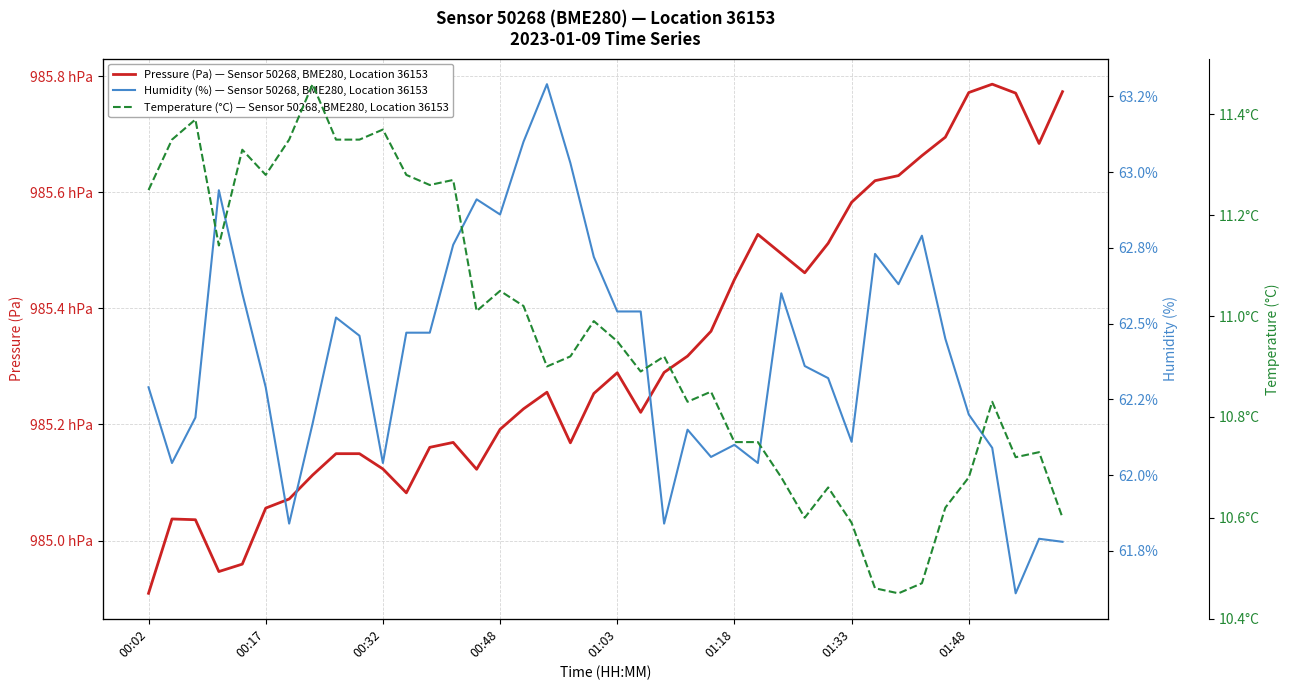

The Temperature (°C) — Sensor 50268, BME280, Location 36153 series shows 4.7 at 23. True or false?

False